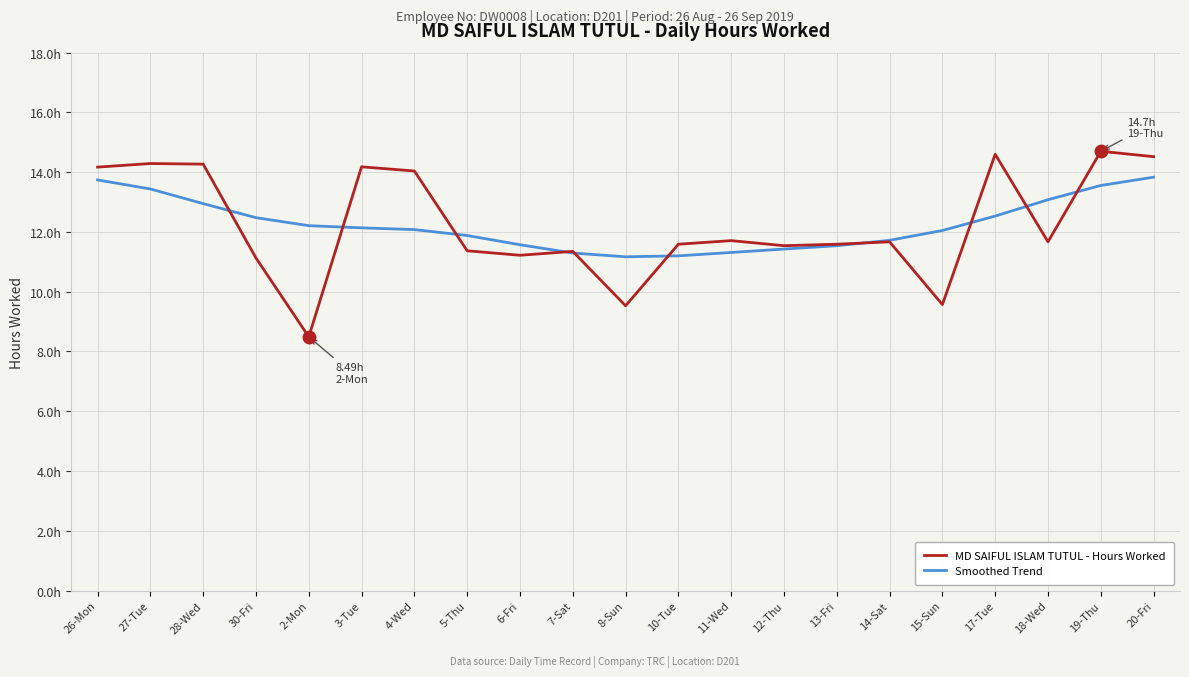

True or false: Smoothed Trend and MD SAIFUL ISLAM TUTUL - Hours Worked intersect in this chart.

True